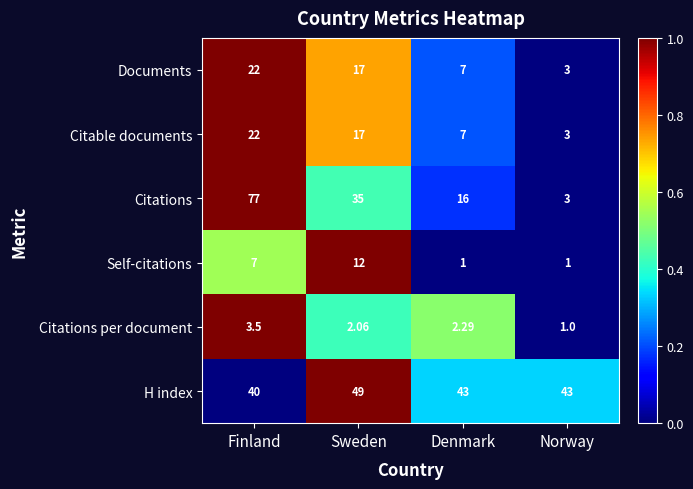

Where does the Citations per document series first go above 2?

Finland